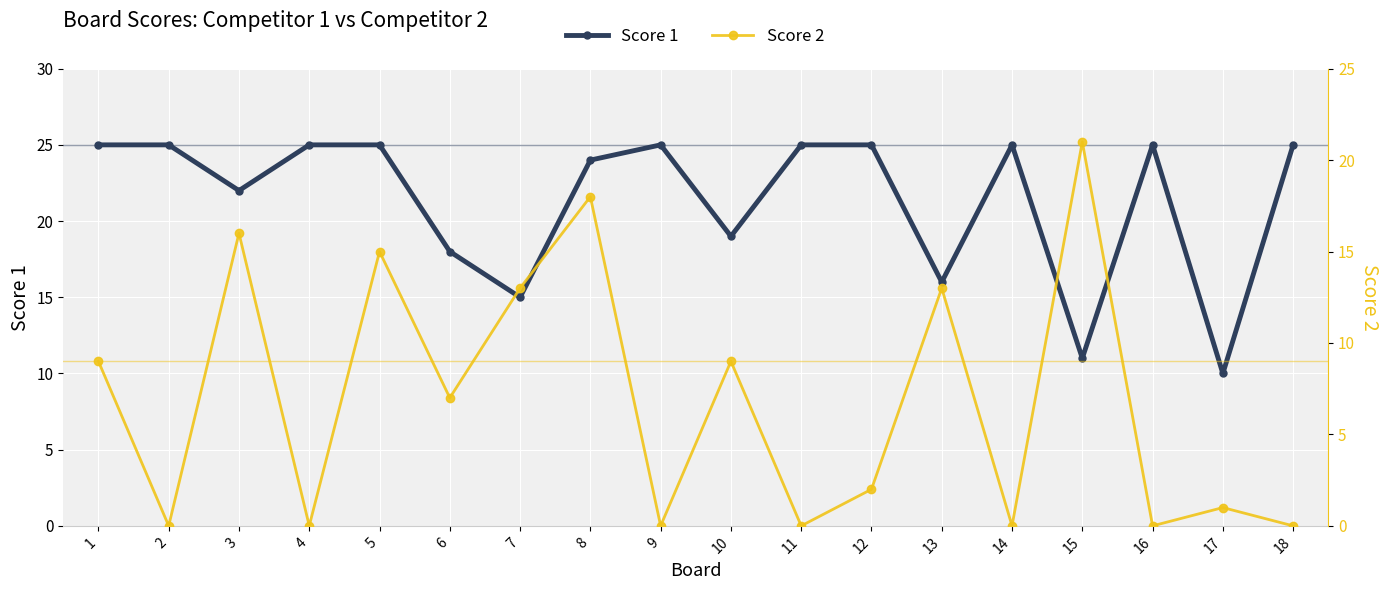

Reading left to right, list all the values displayed in this chart.

Score 1: 25	25	22	25	25	18	15	24	25	19	25	25	16	25	11	25	10	25
Score 2: 9	0	16	0	15	7	13	18	0	9	0	2	13	0	21	0	1	0